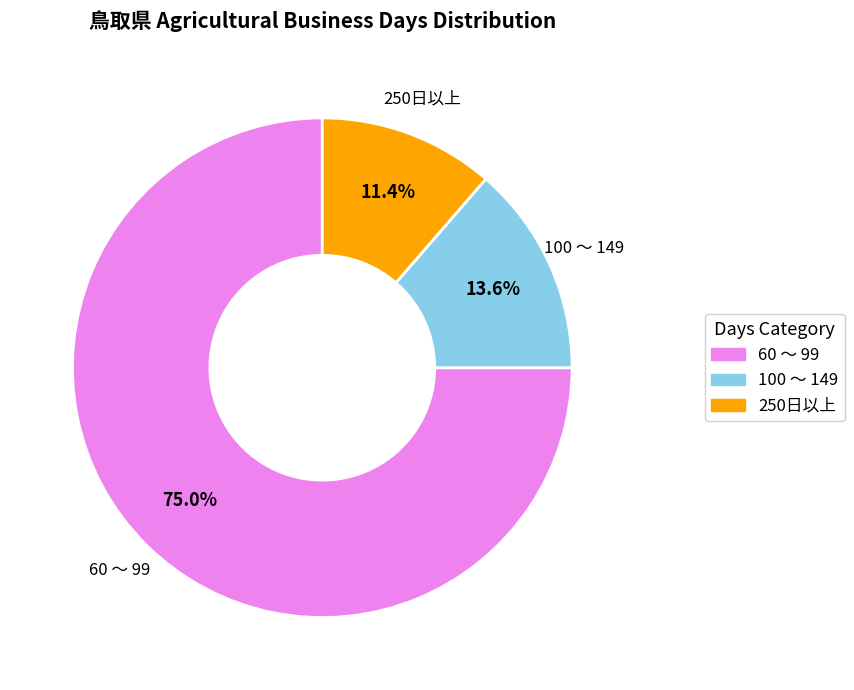

Approximately how many times larger is the value at 250日以上 compared to 100 ～ 149?

0.8